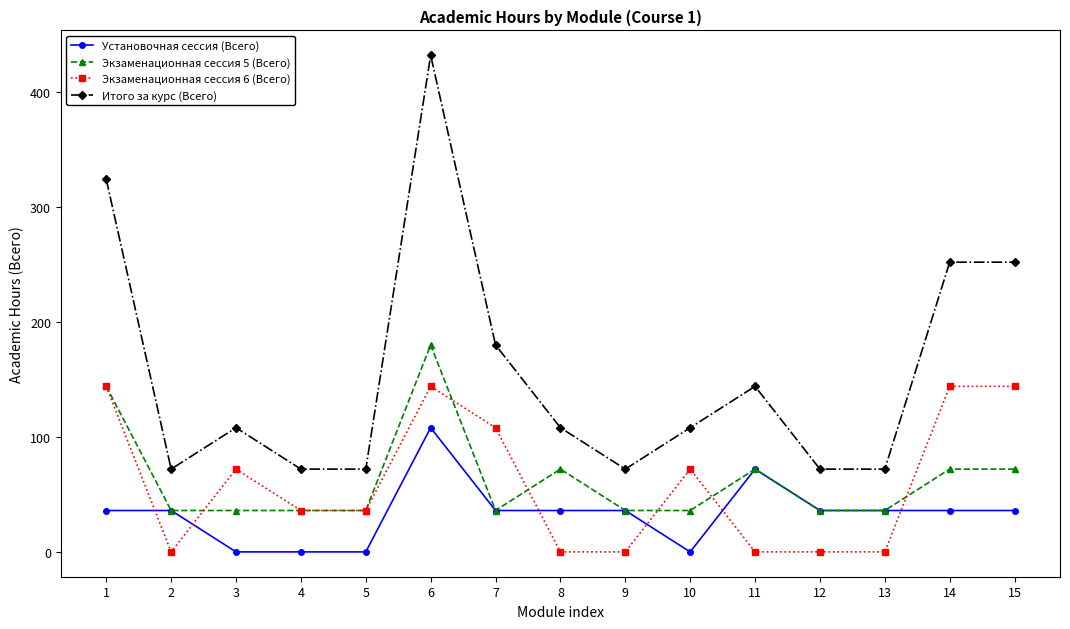

Rank the series at 10 from highest to lowest value.

Итого за курс (Всего), Экзаменационная сессия 6 (Всего), Экзаменационная сессия 5 (Всего), Установочная сессия (Всего)